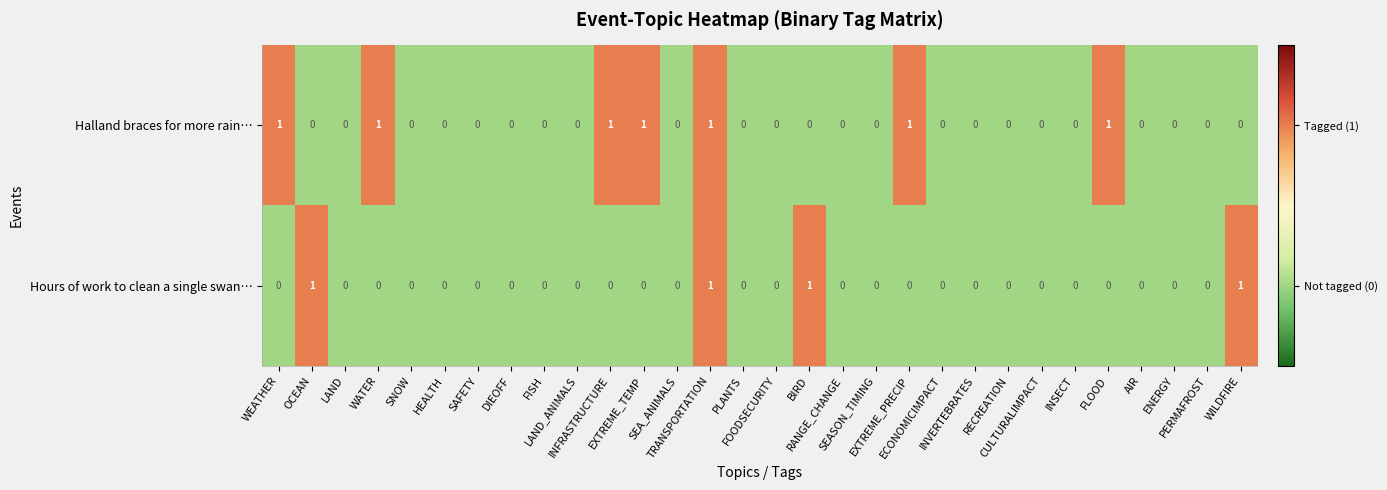

How many categories are shown in the chart?

30